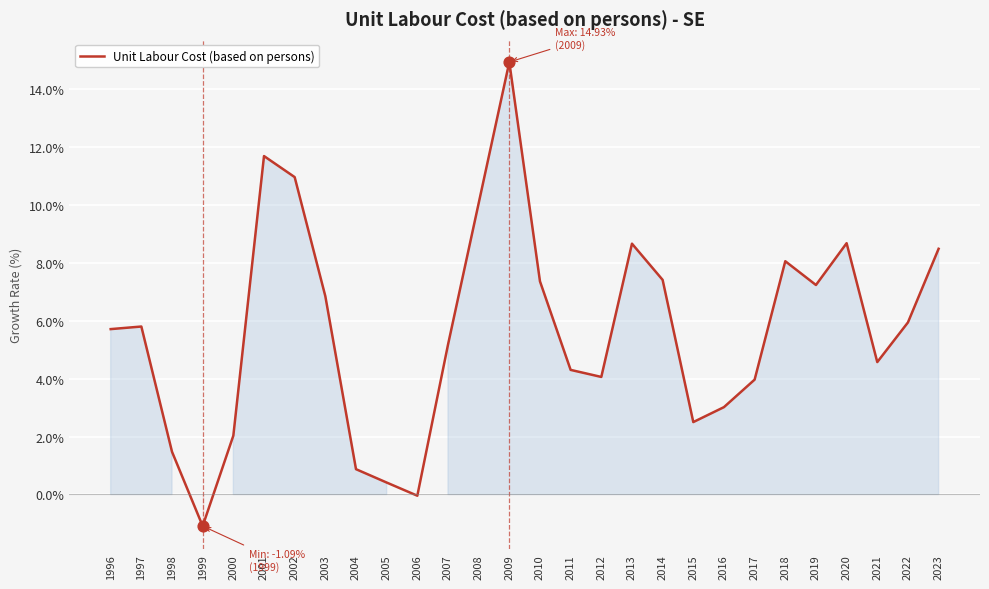

What is the ratio of the value at 2016 to the value at 1997?

0.5